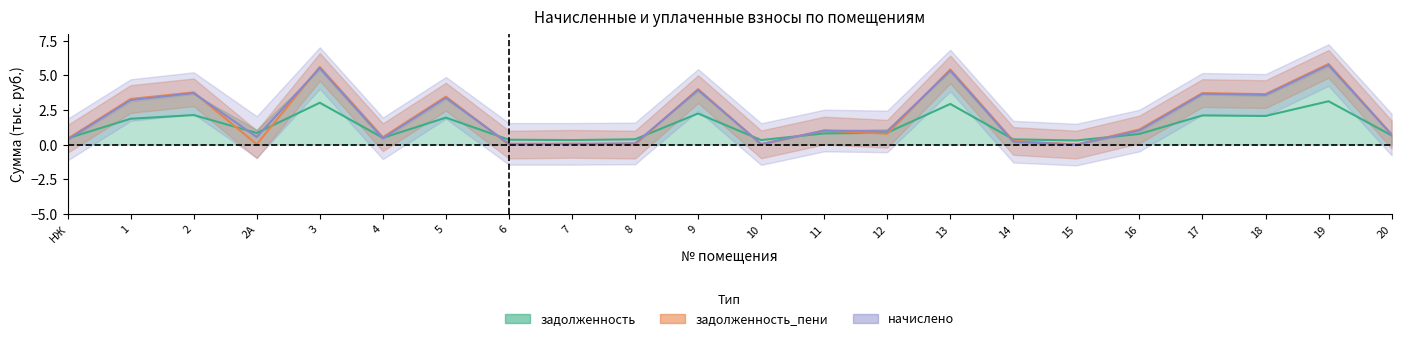

What is the average value of the задолженность_пени series?

2.0